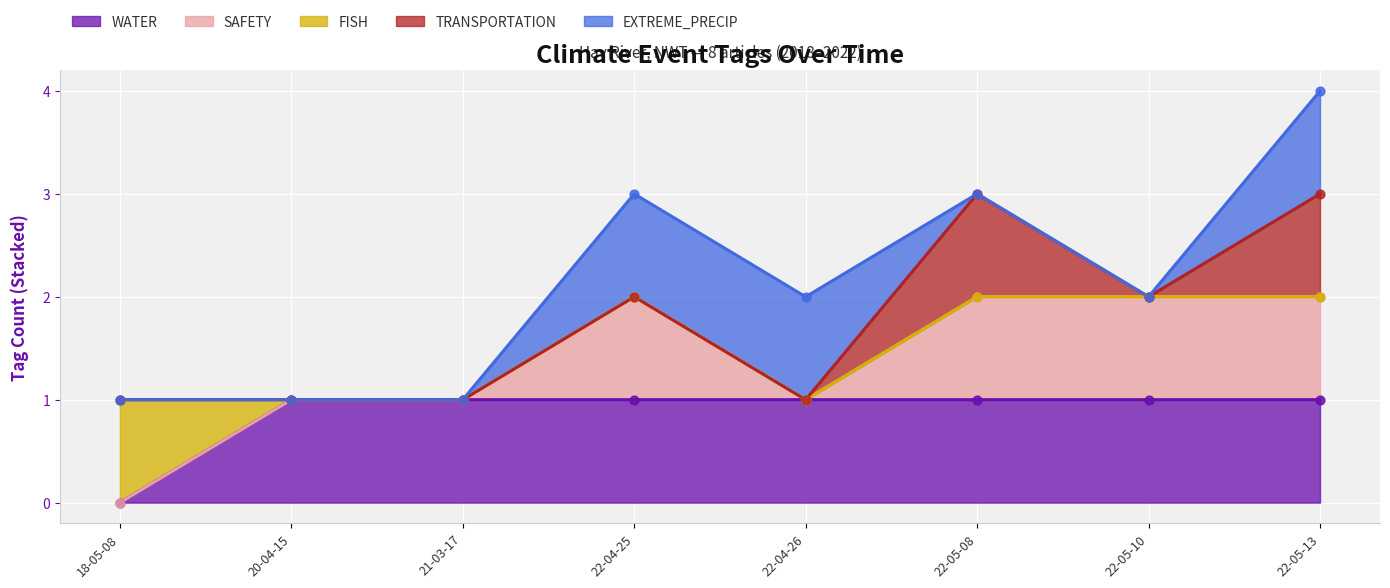

What is the total value across all series at 22-05-13?

4